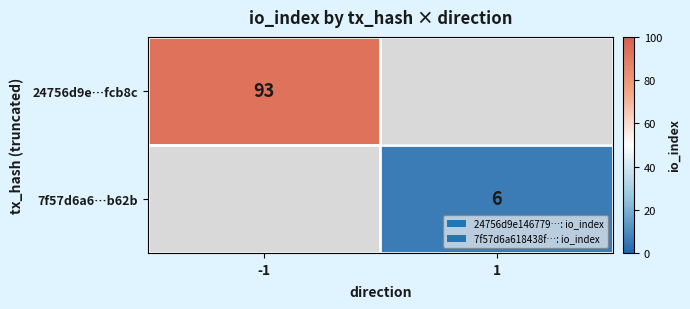

The value of 7f57d6a6…b62b at 1 is 6. True or false?

True